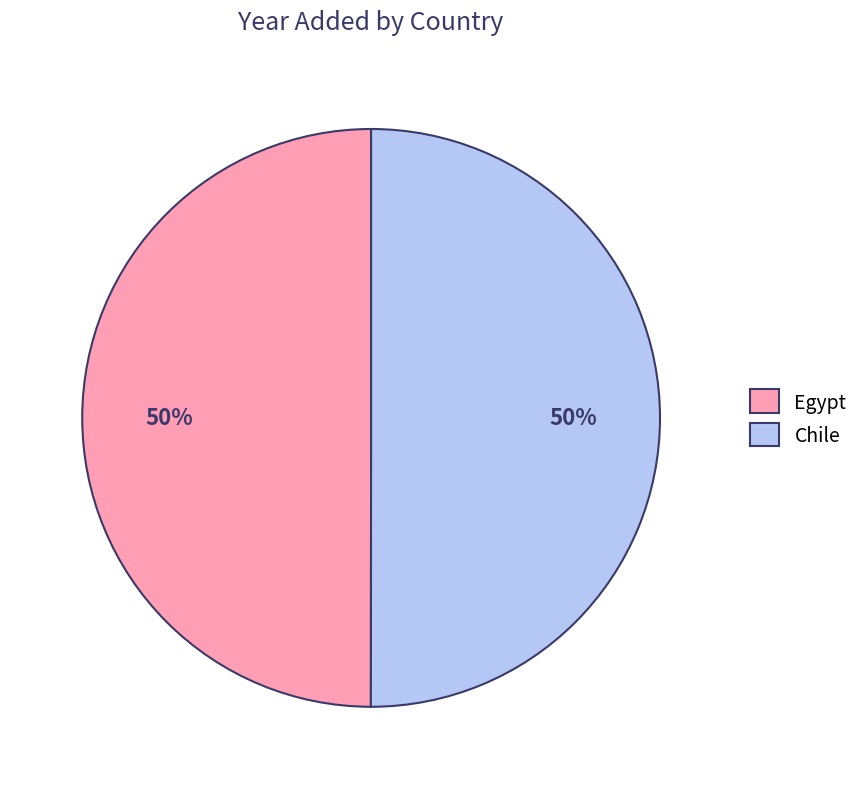

What is the ratio of the value at Egypt to the value at Chile?

1.0